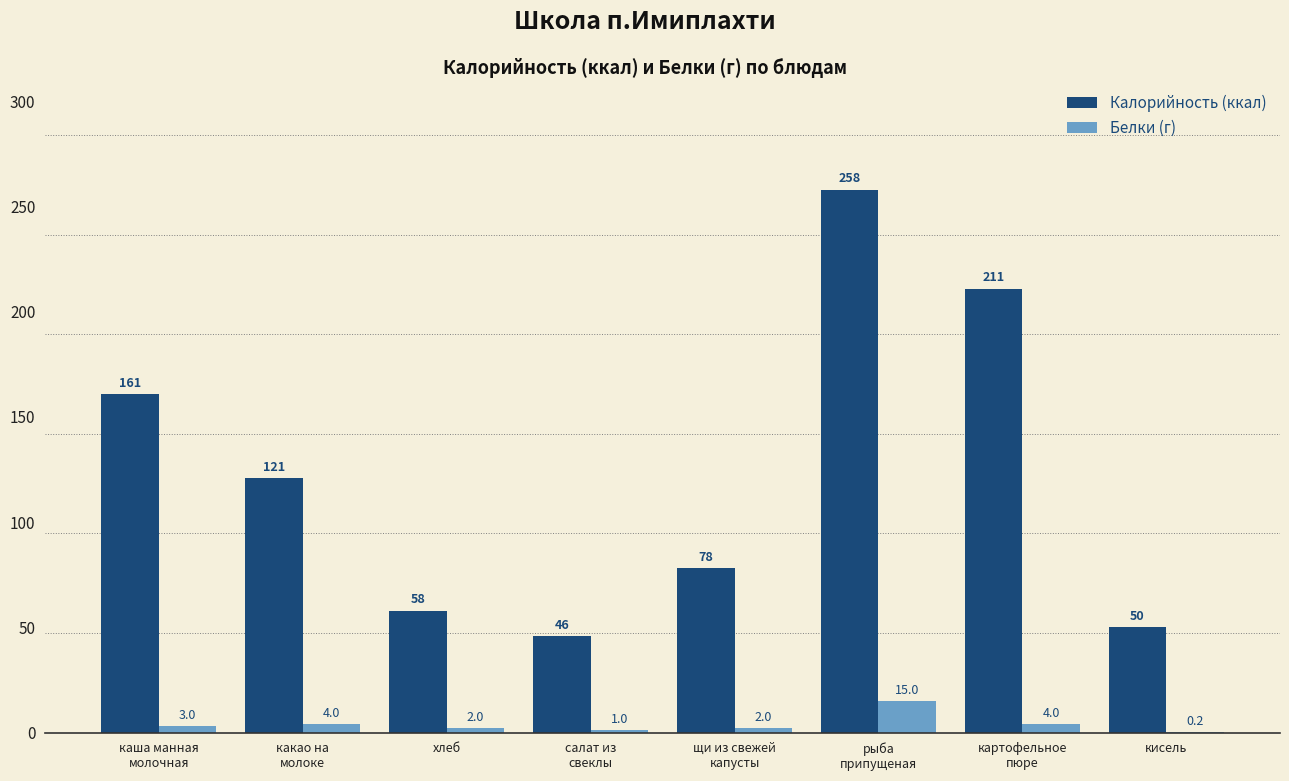

At which category is the sum across all series the highest?

рыба
припущеная